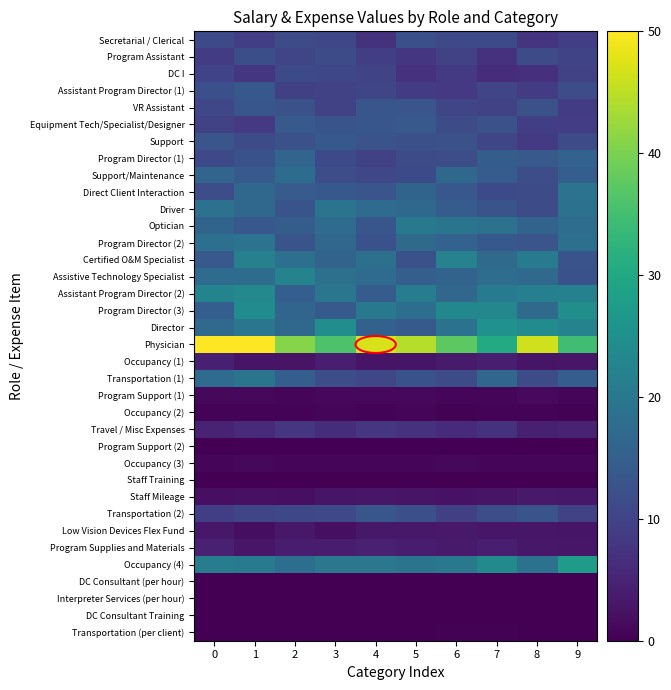

Reading left to right, what are all the values shown in this chart?

Secretarial / Clerical: 0=11.1	1=9.2	2=11.6	3=10.7	4=7.2	5=12.3	6=11.1	7=11.2	8=7.4	9=9.3
Program Assistant: 0=8.8	1=12.0	2=10.4	3=11.4	4=9.2	5=8.0	6=9.9	7=7.1	8=11.4	9=10.3
DC I: 0=10.1	1=8.0	2=11.2	3=10.8	4=10.2	5=7.1	6=8.6	7=6.4	8=6.9	9=9.7
Assistant Program Director (1): 0=12.2	1=13.7	2=9.6	3=9.8	4=10.5	5=8.7	6=8.3	7=10.5	8=8.9	9=11.8
VR Assistant: 0=10.7	1=13.3	2=12.4	3=9.9	4=13.3	5=13.1	6=10.4	7=9.7	8=12.3	9=8.7
Equipment Tech/Specialist/Designer: 0=9.8	1=8.4	2=14.0	3=13.1	4=13.4	5=13.9	6=11.6	7=12.4	8=9.3	9=9.2
Support: 0=13.1	1=11.7	2=12.4	3=13.8	4=12.9	5=12.3	6=12.3	7=10.5	8=8.6	9=11.5
Program Director (1): 0=11.1	1=12.7	2=16.3	3=11.3	4=9.9	5=11.7	6=11.8	7=14.7	8=13.9	9=15.7
Support/Maintenance: 0=16.3	1=14.0	2=17.7	3=11.9	4=10.6	5=11.2	6=16.9	7=14.5	8=11.8	9=14.9
Direct Client Interaction: 0=11.8	1=16.7	2=14.4	3=13.8	4=13.1	5=16.1	6=13.7	7=11.2	8=11.5	9=19.0
Driver: 0=18.7	1=16.8	2=12.9	3=19.3	4=17.5	5=17.0	6=14.6	7=13.0	8=11.4	9=18.7
Optician: 0=16.2	1=13.7	2=14.7	3=17.4	4=13.4	5=20.2	6=19.2	7=18.8	8=16.0	9=17.9
Program Director (2): 0=18.3	1=19.0	2=13.1	3=16.5	4=12.6	5=17.4	6=15.6	7=13.7	8=13.3	9=18.3
Certified O&M Specialist: 0=14.0	1=21.9	2=18.3	3=15.8	4=18.4	5=12.4	6=22.2	7=17.2	8=20.4	9=13.1
Assistive Technology Specialist: 0=17.6	1=17.6	2=22.3	3=18.5	4=17.4	5=15.2	6=15.9	7=17.9	8=17.0	9=12.6
Assistant Program Director (2): 0=22.7	1=23.4	2=14.9	3=19.6	4=14.5	5=20.9	6=16.5	7=20.8	8=21.5	9=22.0
Program Director (3): 0=14.9	1=24.4	2=16.3	3=14.1	4=20.1	5=18.0	6=23.4	7=23.1	8=17.4	9=24.8
Director: 0=17.1	1=19.7	2=16.6	3=24.6	4=15.6	5=14.2	6=18.7	7=25.3	8=24.1	9=22.4
Physician: 0=49.9	1=50.0	2=40.9	3=36.0	4=47.1	5=44.4	6=37.4	7=30.6	8=46.4	9=34.7
Occupancy (1): 0=4.4	1=2.9	2=2.7	3=4.2	4=2.7	5=2.8	6=3.7	7=4.2	8=2.8	9=3.1
Transportation (1): 0=17.4	1=19.2	2=14.9	3=11.7	4=10.6	5=12.5	6=11.6	7=16.5	8=11.5	9=15.0
Program Support (1): 0=1.1	1=1.0	2=0.8	3=1.1	4=1.1	5=1.1	6=0.7	7=0.7	8=1.2	9=0.9
Occupancy (2): 0=0.4	1=0.5	2=0.5	3=0.6	4=0.4	5=0.6	6=0.3	7=0.5	8=0.5	9=0.4
Travel / Misc Expenses: 0=4.9	1=5.9	2=8.0	3=6.6	4=7.8	5=7.4	6=6.1	7=7.3	8=4.4	9=4.8
Program Support (2): 0=0.2	1=0.2	2=0.1	3=0.1	4=0.1	5=0.2	6=0.1	7=0.1	8=0.1	9=0.1
Occupancy (3): 0=0.9	1=1.0	2=0.8	3=0.7	4=0.7	5=0.9	6=1.0	7=0.6	8=0.6	9=0.9
Staff Training: 0=0.0	1=0.1	2=0.0	3=0.0	4=0.1	5=0.0	6=0.0	7=0.0	8=0.0	9=0.0
Staff Mileage: 0=2.0	1=2.2	2=2.0	3=2.9	4=3.0	5=2.5	6=2.4	7=2.7	8=3.3	9=3.3
Transportation (2): 0=9.4	1=10.4	2=10.9	3=11.0	4=13.5	5=12.3	6=9.4	7=11.9	8=13.1	9=9.8
Low Vision Devices Flex Fund: 0=3.1	1=1.9	2=3.3	3=2.0	4=3.1	5=3.2	6=3.4	7=3.1	8=3.0	9=2.8
Program Supplies and Materials: 0=4.5	1=3.0	2=3.9	3=3.9	4=4.7	5=3.8	6=3.6	7=4.2	8=3.3	9=3.0
Occupancy (4): 0=21.3	1=20.5	2=18.1	3=19.8	4=19.8	5=19.3	6=20.0	7=23.9	8=18.9	9=27.3
DC Consultant (per hour): 0=0.0	1=0.0	2=0.0	3=0.0	4=0.0	5=0.0	6=0.0	7=0.0	8=0.0	9=0.0
Interpreter Services (per hour): 0=0.0	1=0.0	2=0.0	3=0.0	4=0.0	5=0.0	6=0.0	7=0.0	8=0.0	9=0.0
DC Consultant Training: 0=0.0	1=0.0	2=0.0	3=0.0	4=0.0	5=0.0	6=0.0	7=0.0	8=0.0	9=0.0
Transportation (per client): 0=0.2	1=0.1	2=0.2	3=0.2	4=0.2	5=0.2	6=0.2	7=0.2	8=0.2	9=0.2